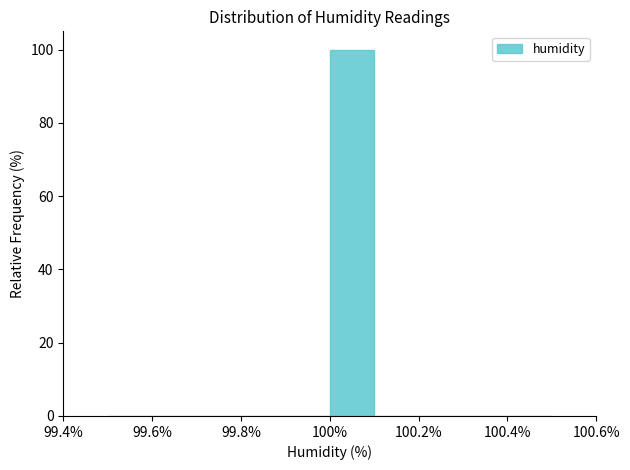

How tall is the bar that spans 100.0 to 100.1 on the x-axis? The values are not printed on the chart, so give them approximately, as read against the axis.

100